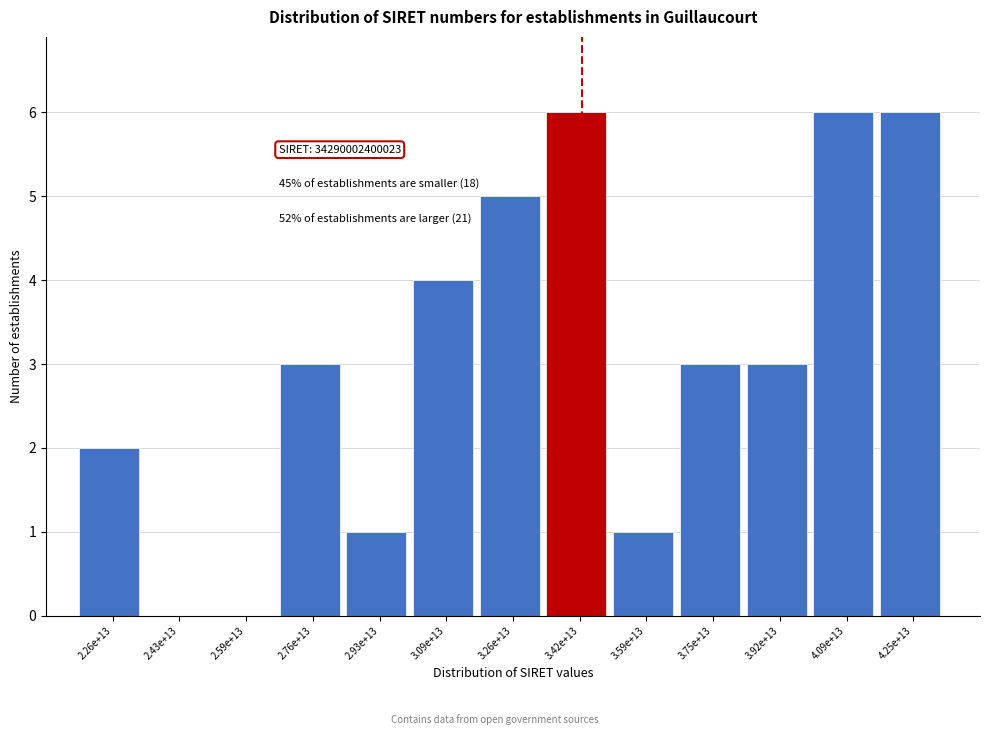

Reading left to right, list all the values displayed in this chart.

2.26e+13=2	2.43e+13=0	2.59e+13=0	2.76e+13=3	2.93e+13=1	3.09e+13=4	3.26e+13=5	3.42e+13=6	3.59e+13=1	3.75e+13=3	3.92e+13=3	4.09e+13=6	4.25e+13=6